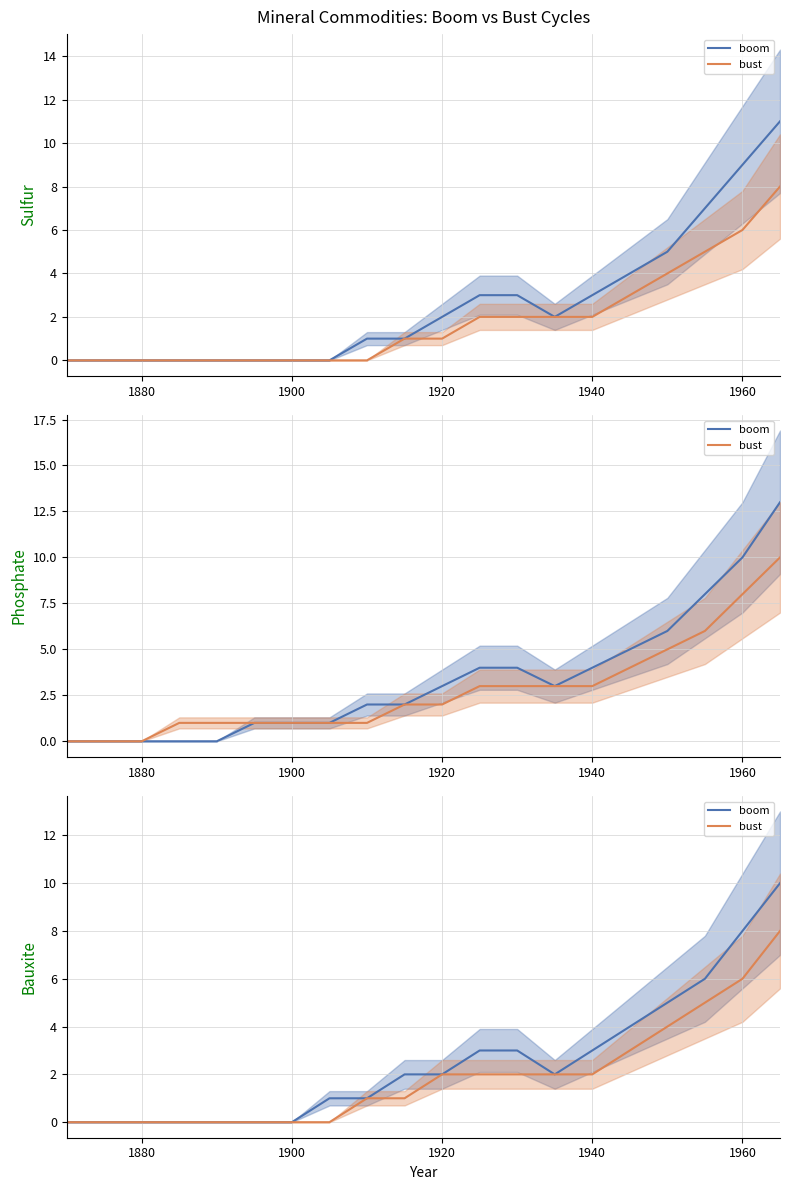

How many values in the bust series are below 2?

10